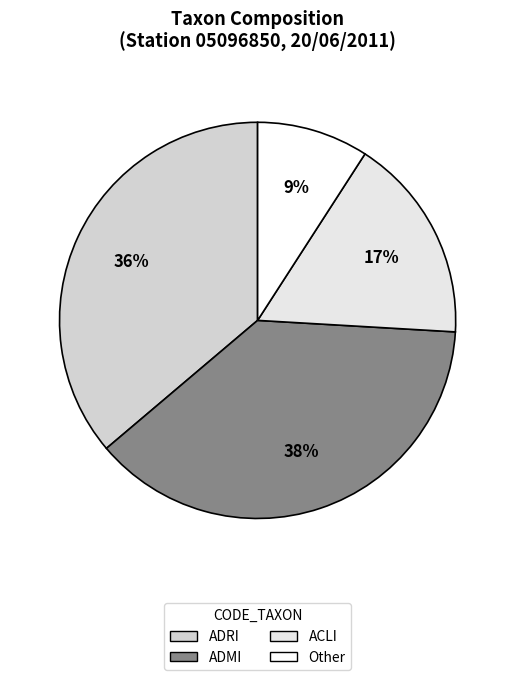

To the nearest percent, what is the difference between the largest and smallest slice percentages?

29%